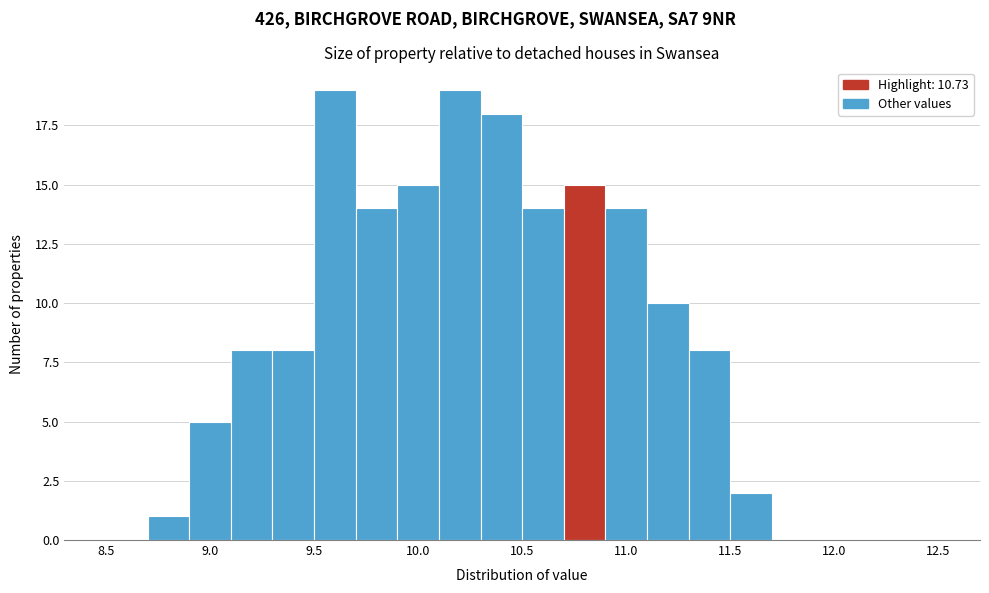

How tall is the bar that spans 9.5 to 9.7 on the x-axis? The values are not printed on the chart, so give them approximately, as read against the axis.

19